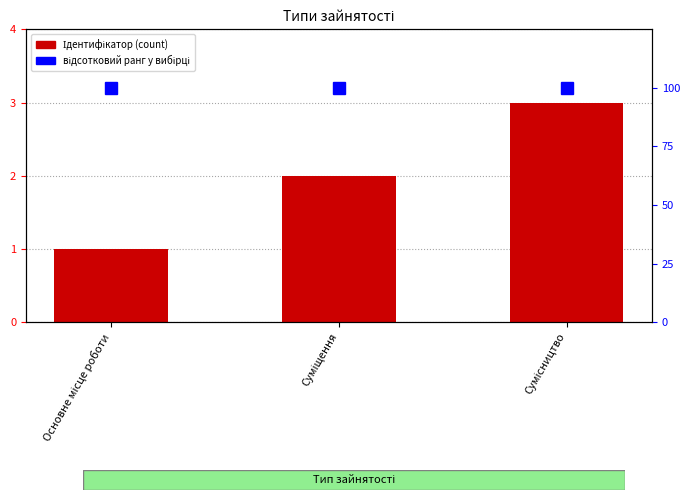

What is the sum of the відсотковий ранг values at Сумісництво and Основне місце роботи?

200